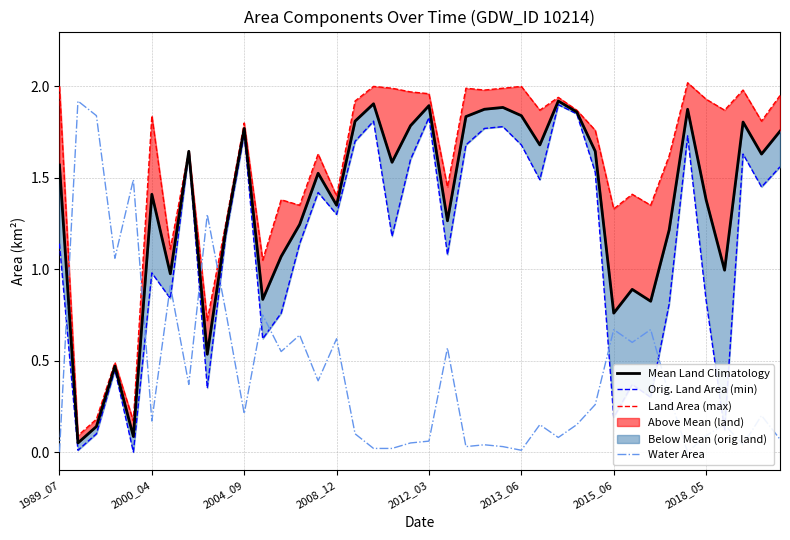

Which series has the largest range (max minus min)?

Land Area (max)